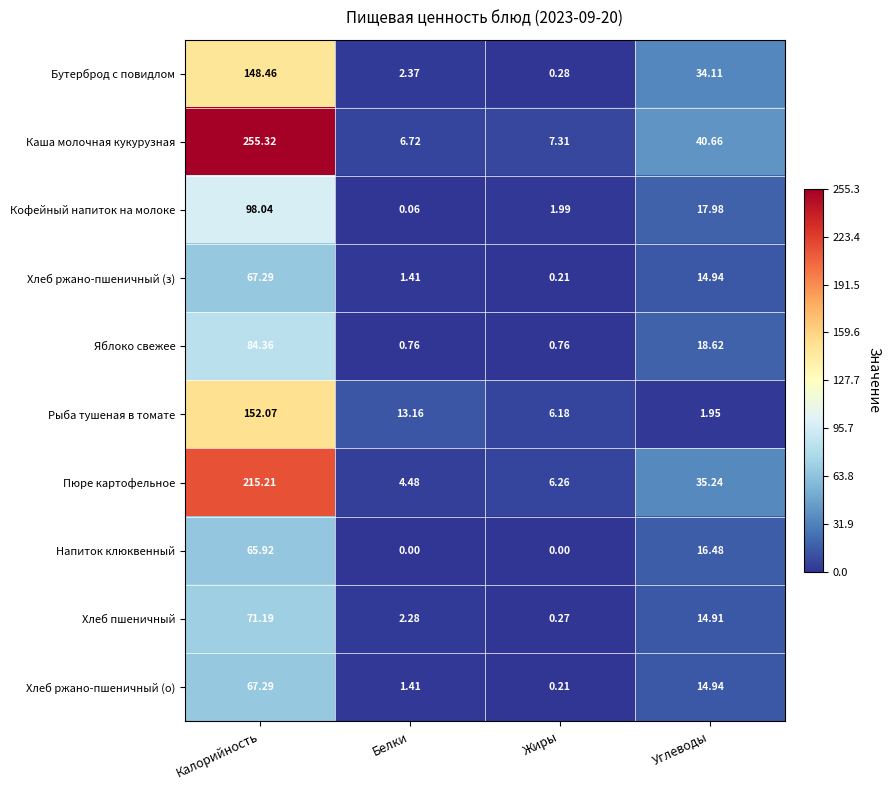

Which category has the lowest value in the Хлеб ржано-пшеничный (о) series?

Жиры